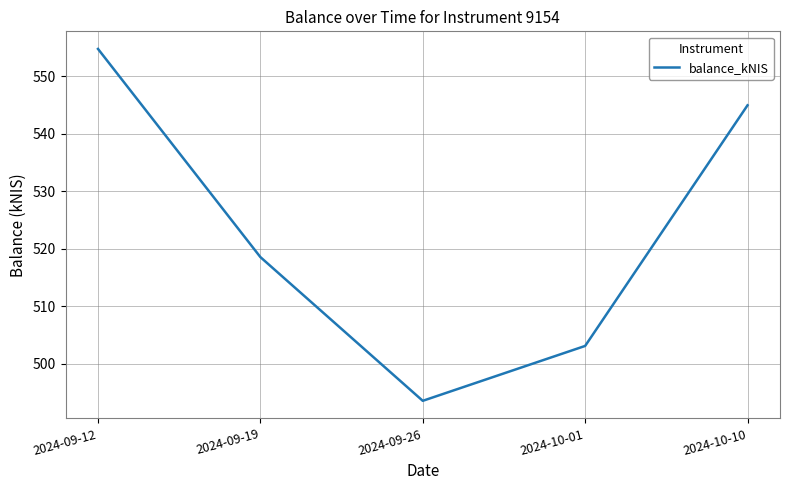

How many lines are shown in the chart?

1